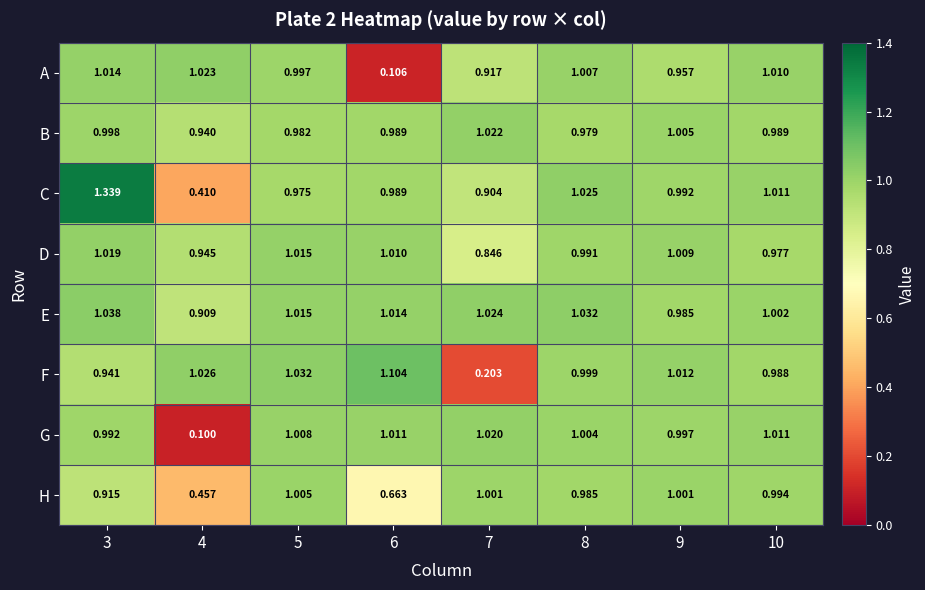

Which series changed the most between 4 and 5?

G